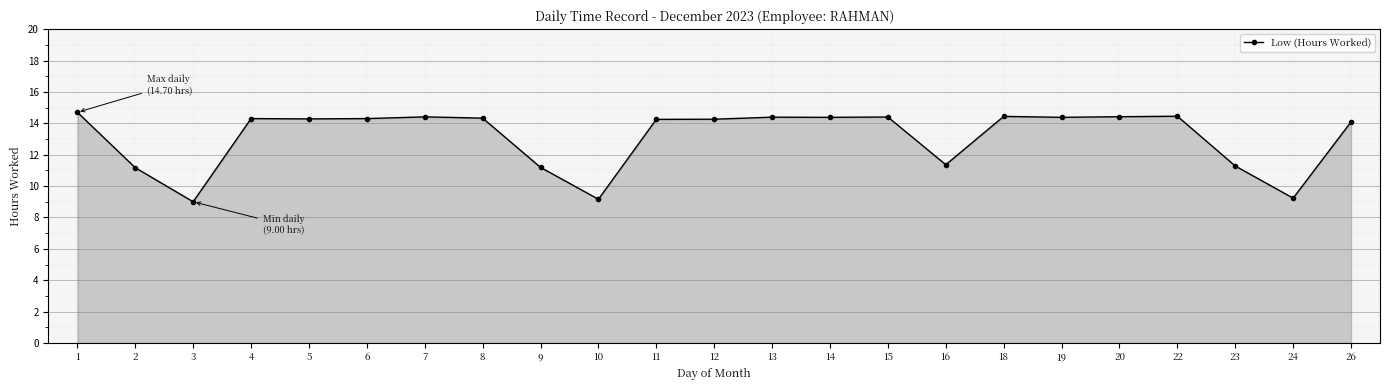

Approximately how many times larger is the value at 6 compared to 18?

1.0